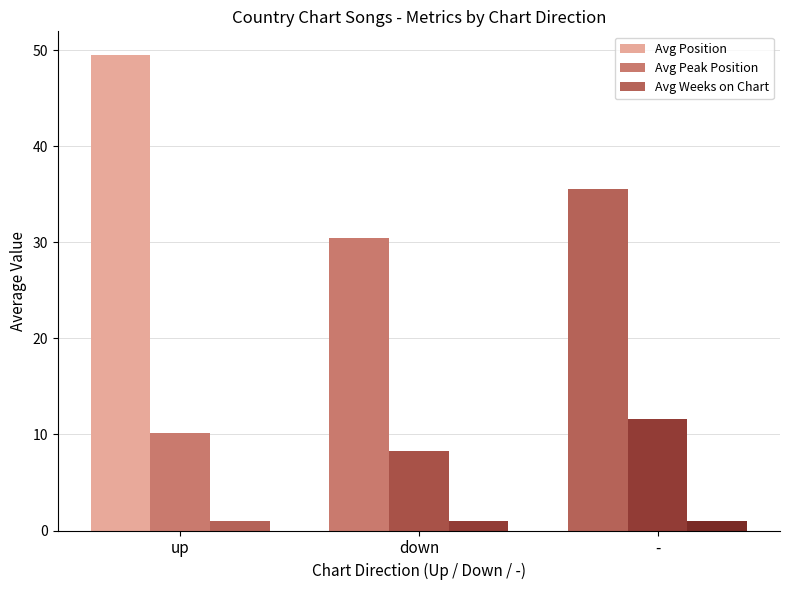

How many data points in Avg Peak Position are above 10?

2